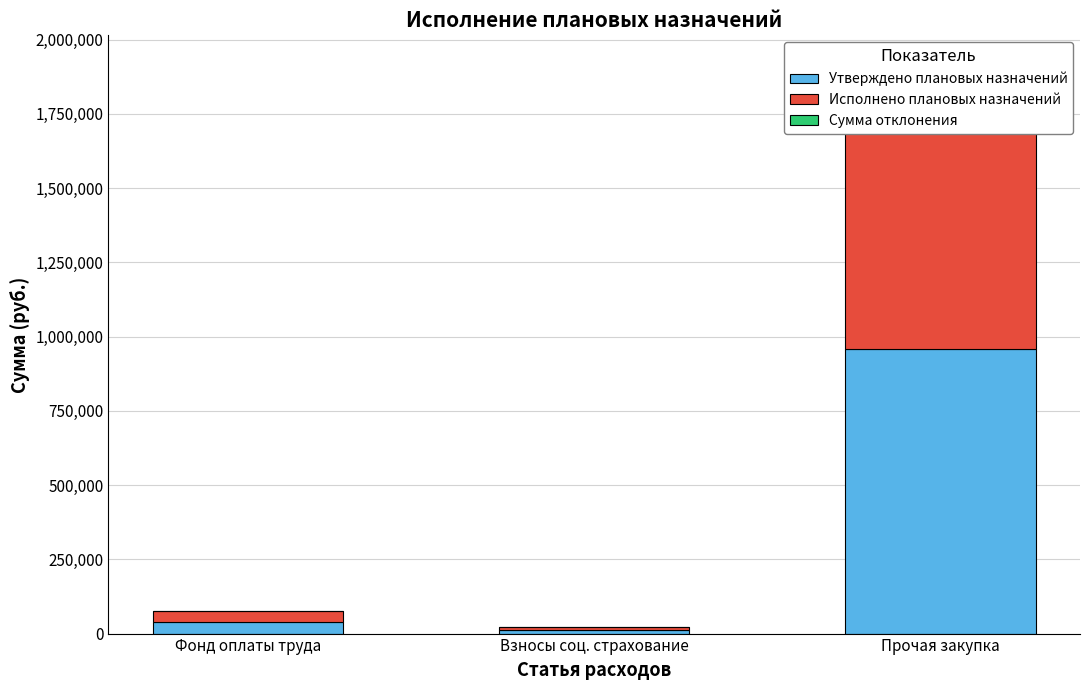

What is the total value across all series at Взносы соц. страхование?

23454.7